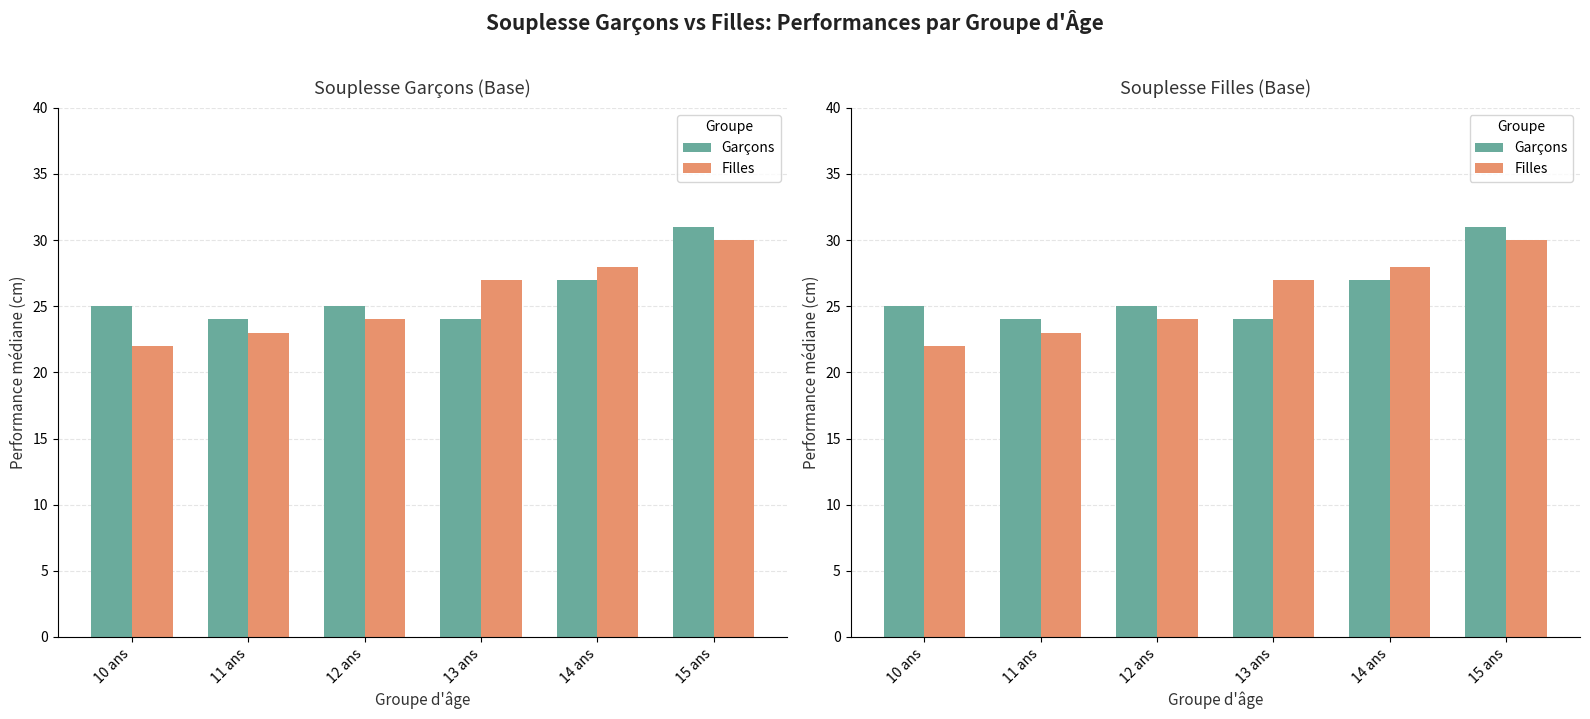

What is the spread (max minus min) of values at 14 ans?

1